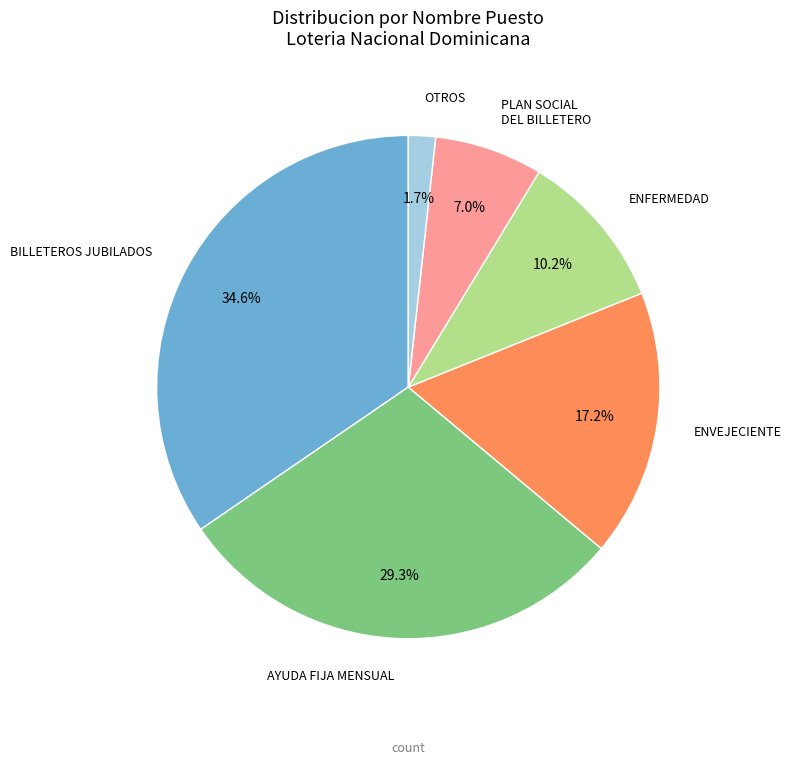

How many slices are in this pie chart?

6